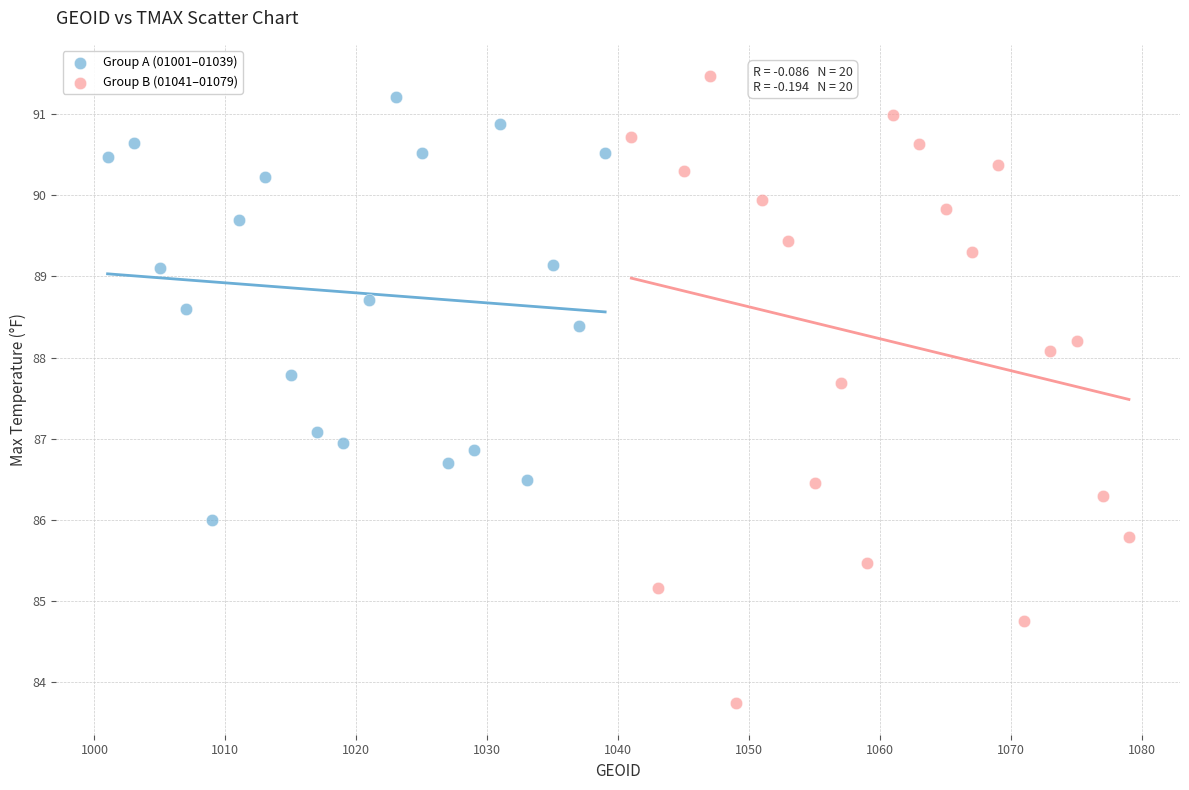

Which series has the largest Y range (max minus min)?

Group B (01041–01079)